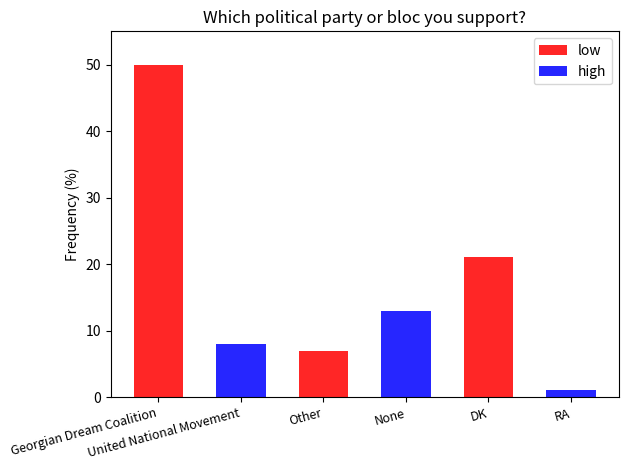

List the labels in order of value, largest first.

Georgian Dream Coalition, DK, None, United National Movement, Other, RA